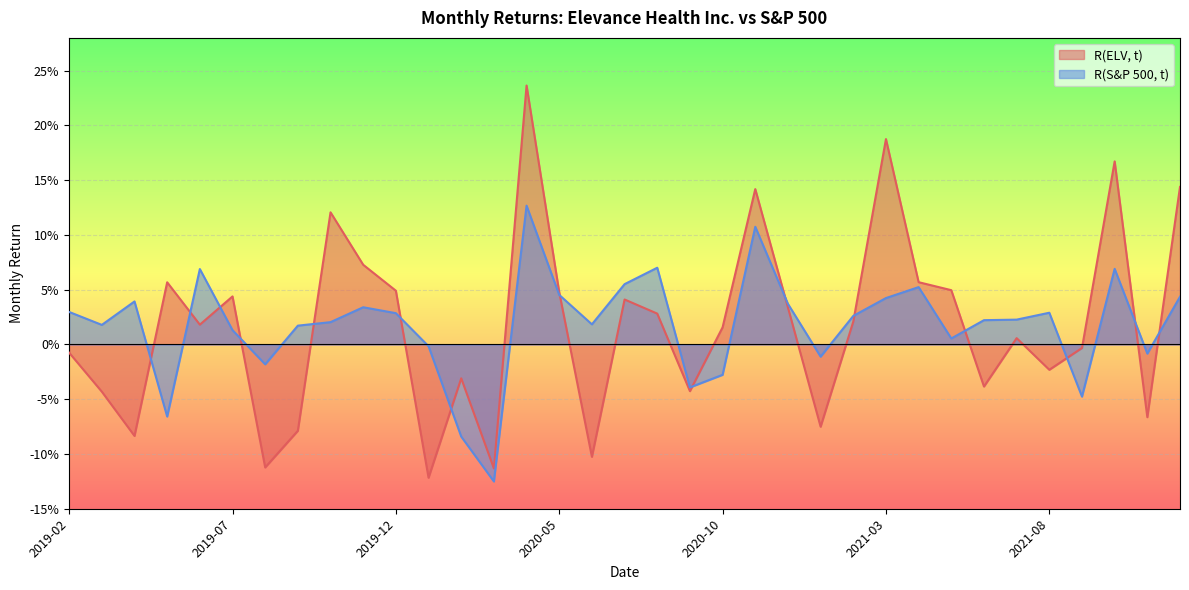

Is the value of R(ELV, t) at 2020-08 greater than the value of R(S&P 500, t) at 2019-03?

Yes